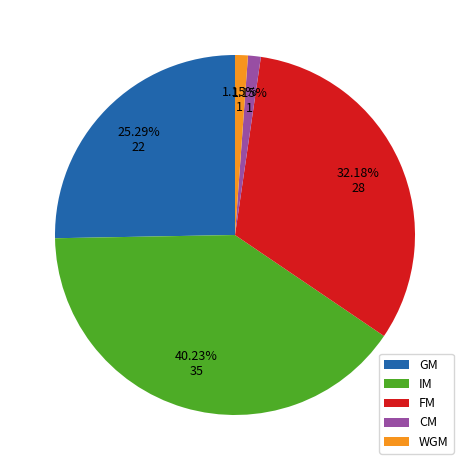

Approximately how many times larger is the value at GM compared to IM?

0.6